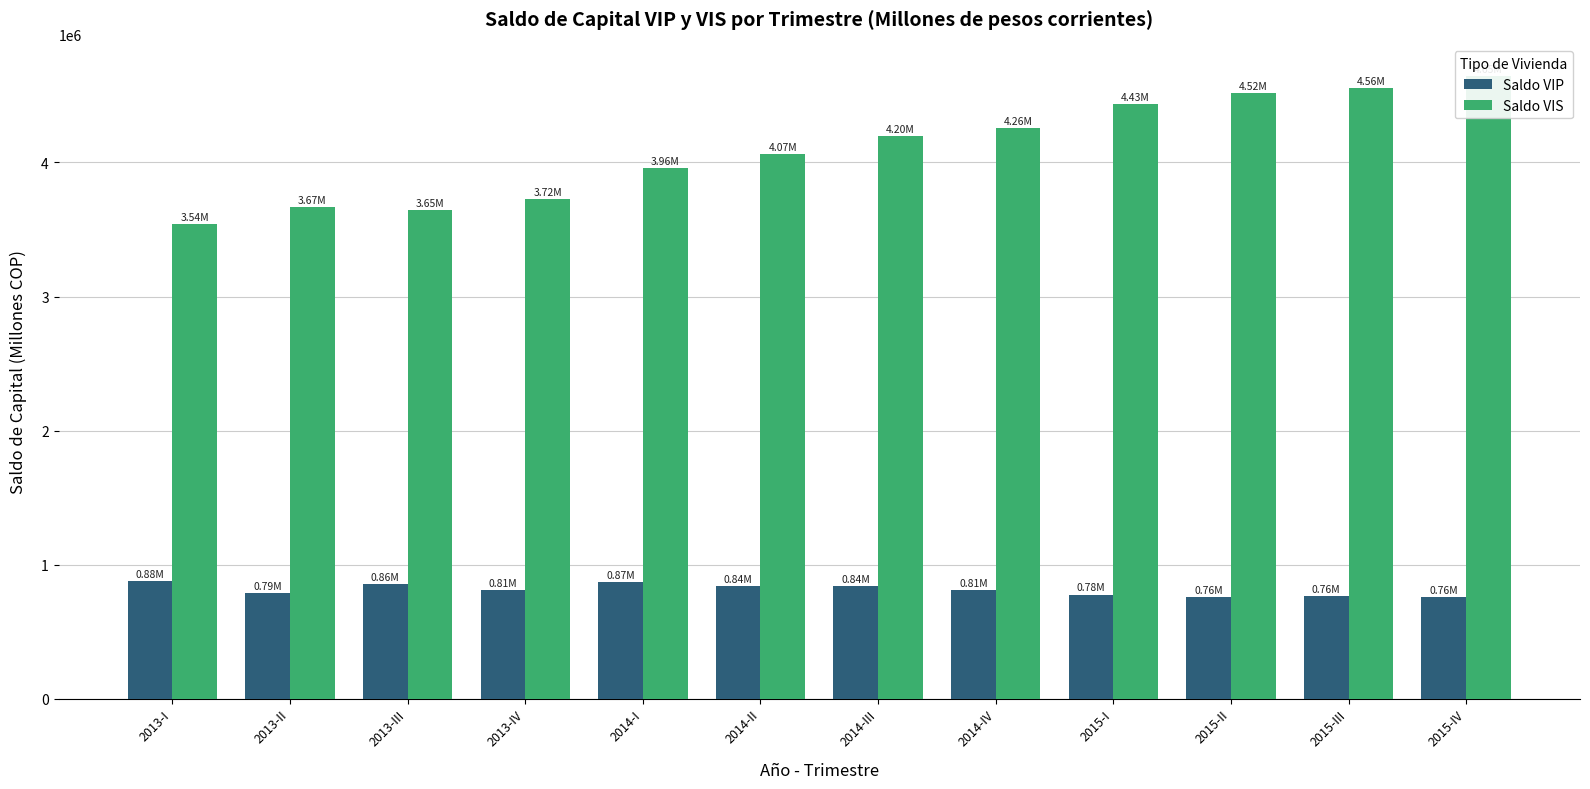

What is the total value across all series at 2013-IV?

4536566.8